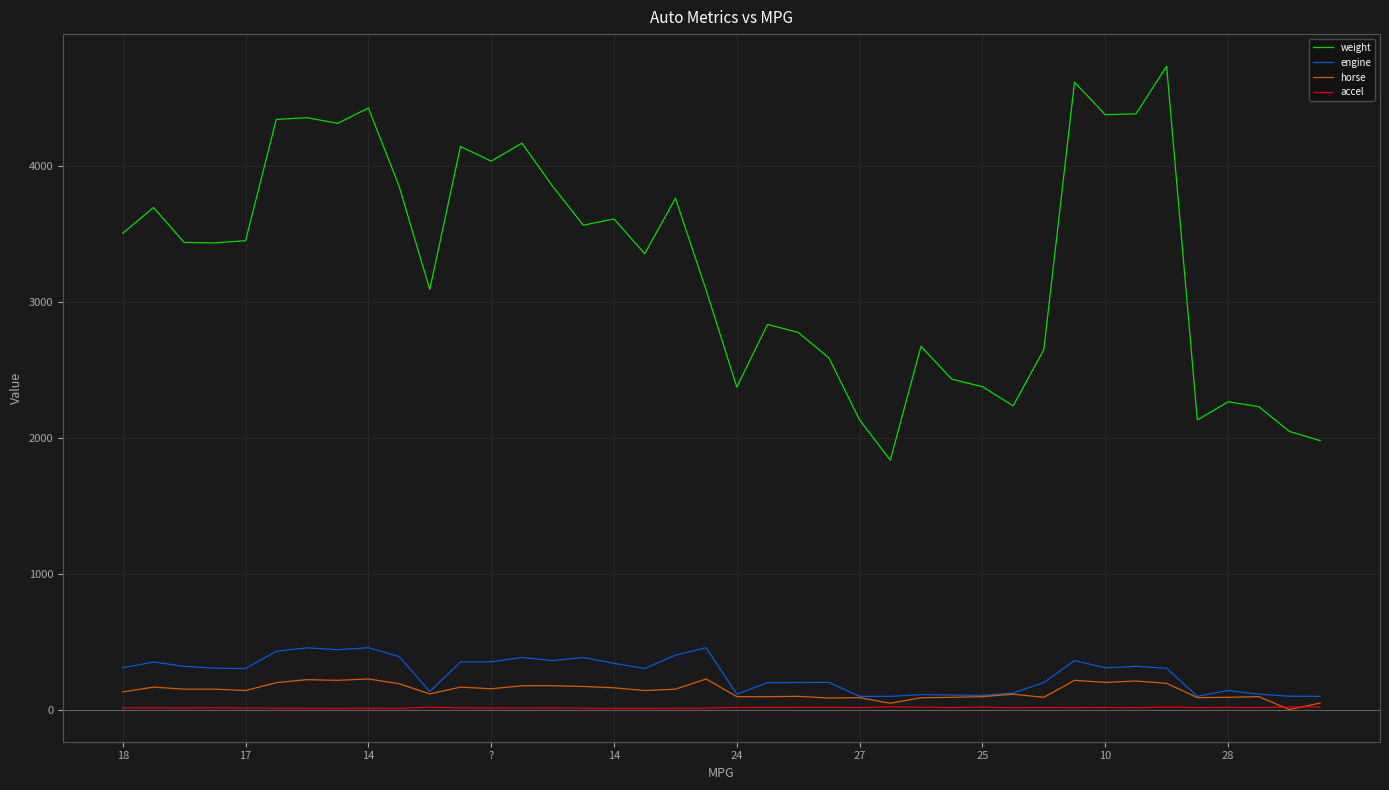

At how many categories does at least one series exceed 4190?

8